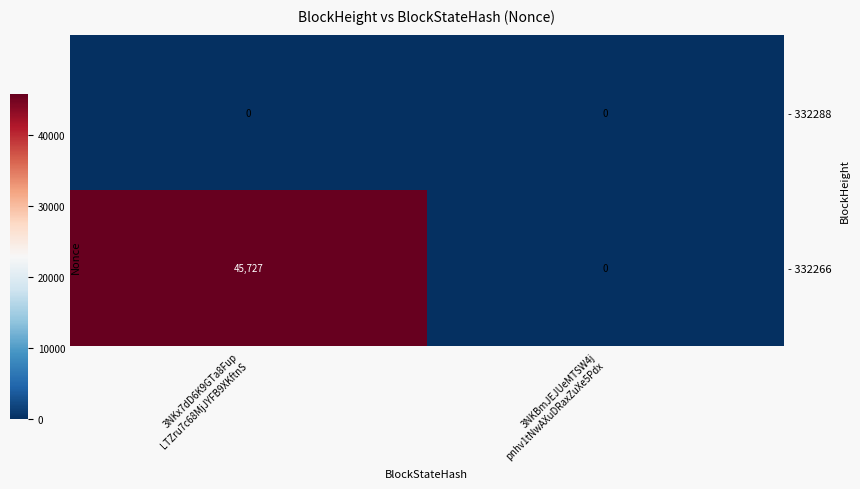

Rank the series by their maximum value, from lowest to highest.

- 332288, - 332266